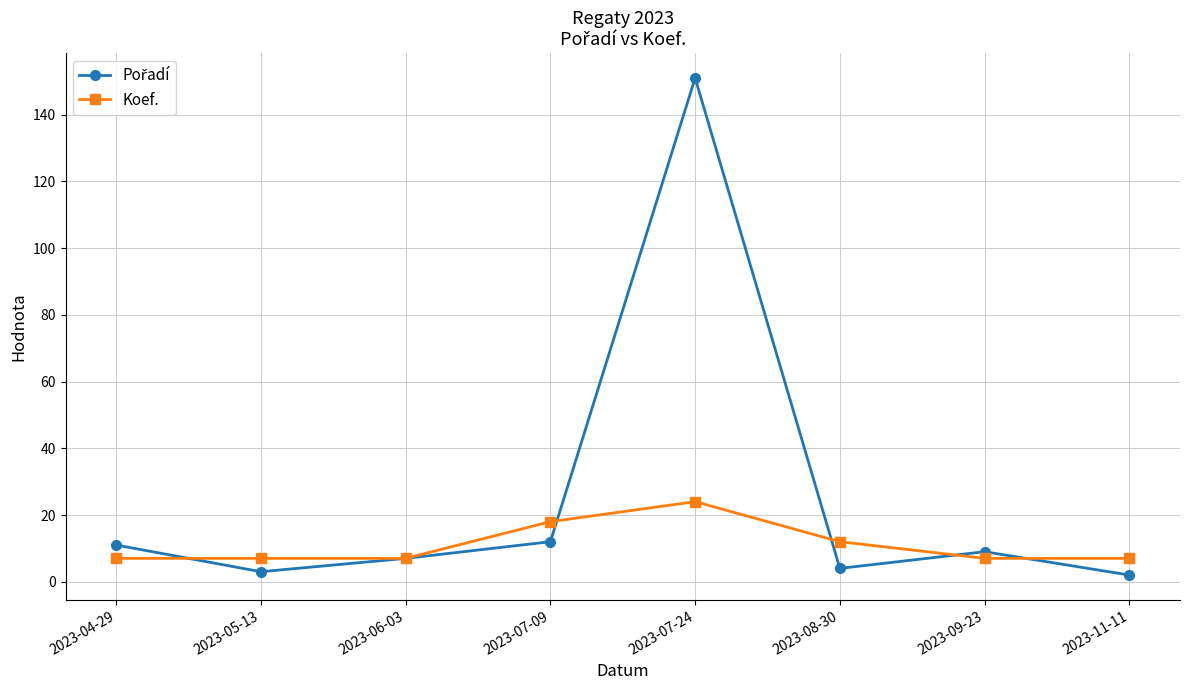

What is the greatest value displayed?

151